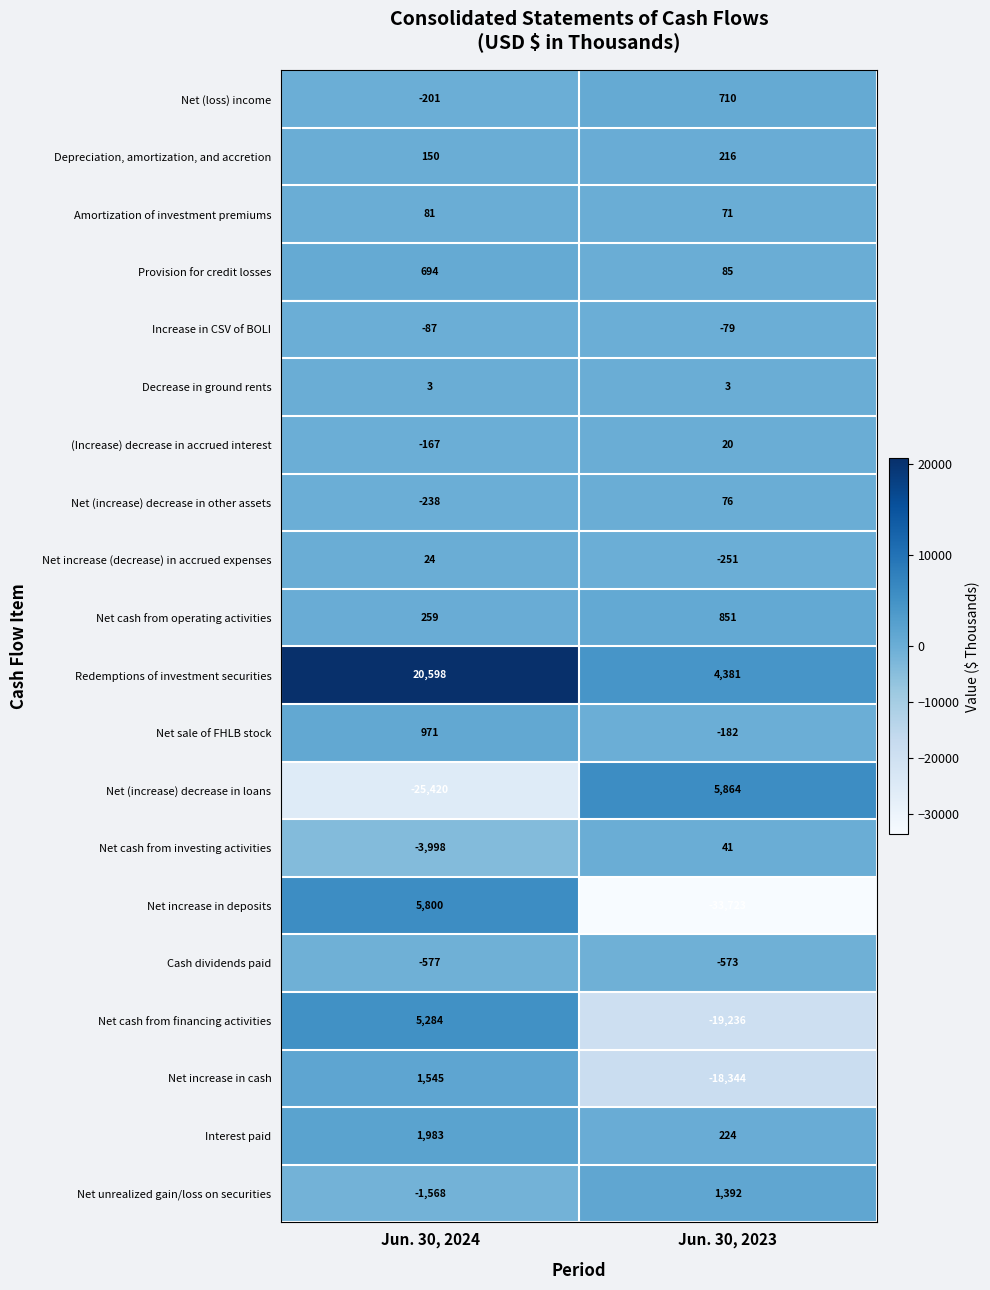

Which series changed the most between Jun. 30, 2024 and Jun. 30, 2023?

Net increase in deposits